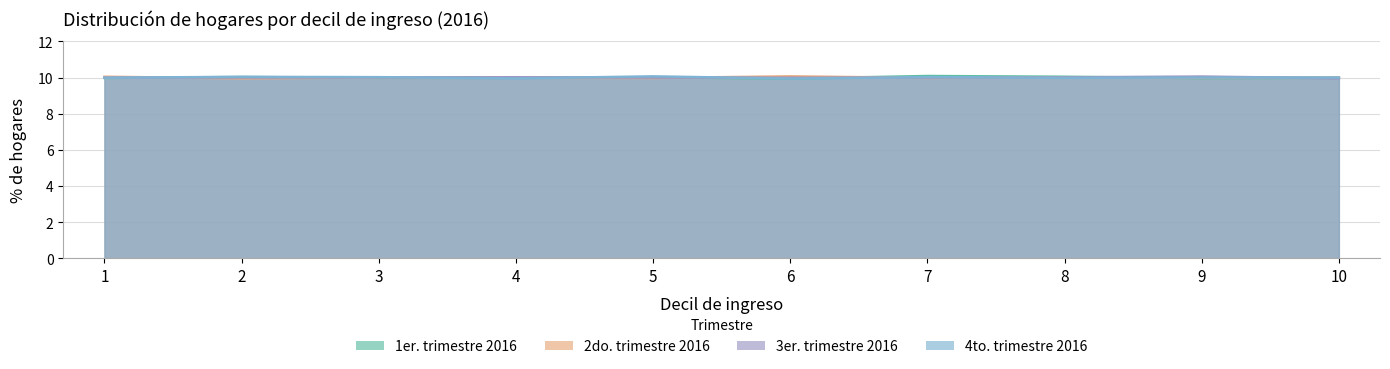

Reading left to right, list all the values displayed in this chart.

Q1 % hogares: 1=10.0	2=10.0	3=10.0	4=10.0	5=10.0	6=9.9	7=10.1	8=10.0	9=10.0	10=10.0
Q2 % hogares: 1=10.0	2=10.0	3=10.0	4=10.0	5=10.0	6=10.1	7=10.0	8=10.0	9=10.0	10=10.0
Q3 % hogares: 1=10.0	2=10.0	3=10.0	4=10.0	5=10.0	6=10.0	7=10.0	8=10.0	9=10.1	10=10.0
Q4 % hogares: 1=10.0	2=10.0	3=10.0	4=10.0	5=10.1	6=9.9	7=10.0	8=10.0	9=10.0	10=10.0